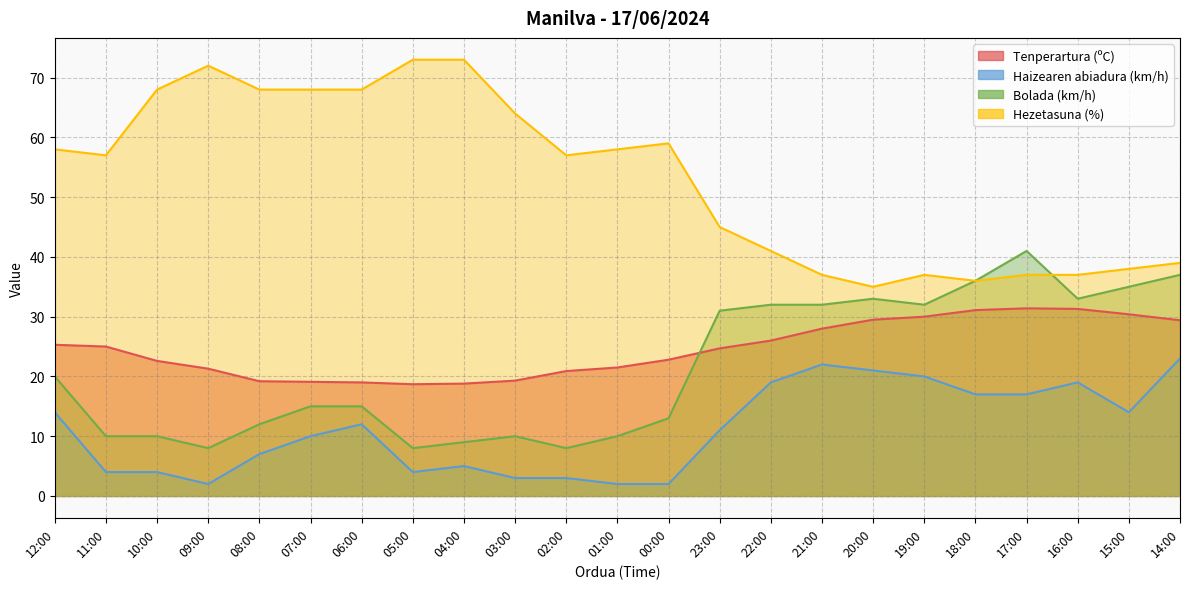

What is the maximum value for Hezetasuna (%)?

73.0